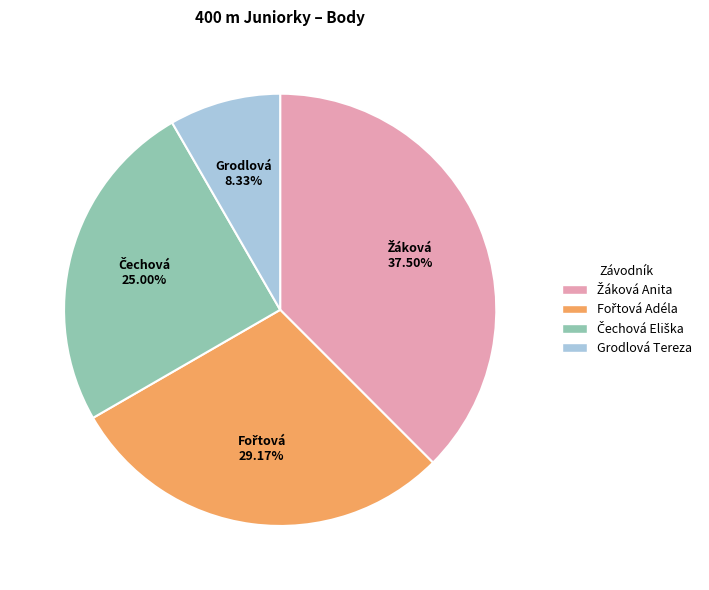

What is the smallest slice in the pie chart?

Grodlová Tereza